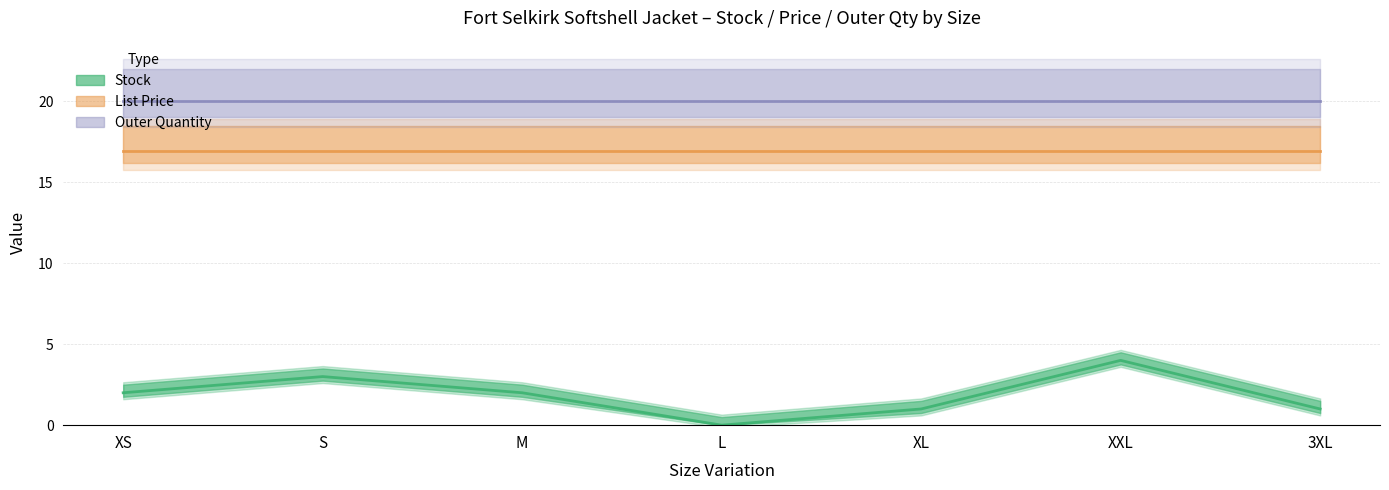

Between XS and 3XL, which is larger?

XS